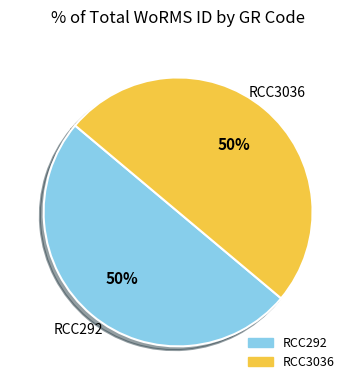

To the nearest percent, what is the combined percentage of RCC3036 and RCC292?

100%